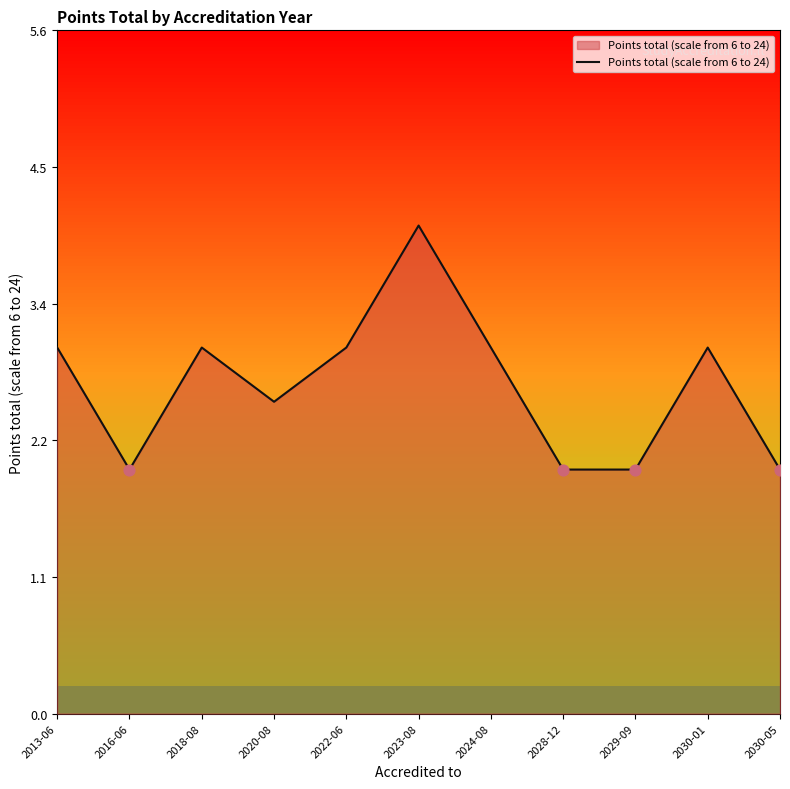

What is the ratio of the value at 2020-08 to the value at 2022-06?

0.9